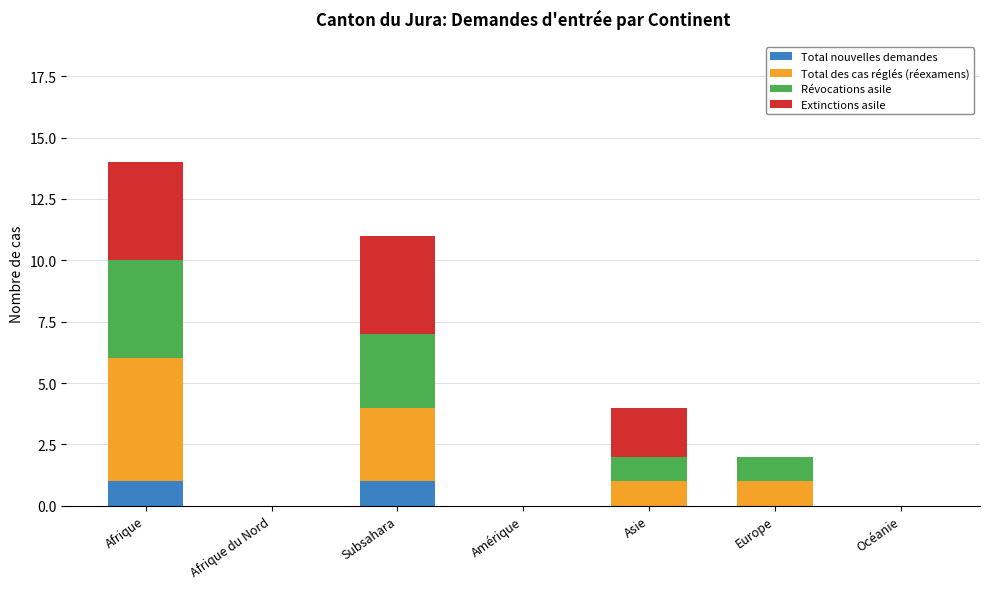

At which category is the sum across all series the highest?

Afrique